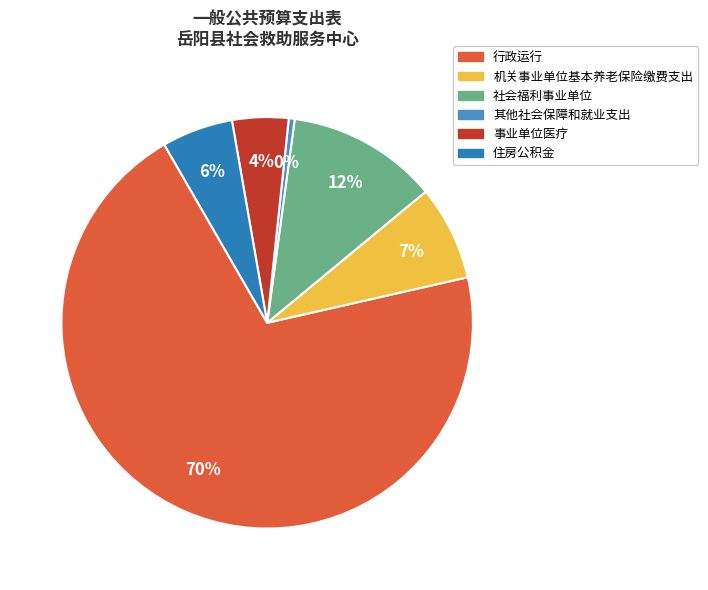

To the nearest percent, what is the difference between the largest and smallest slice percentages?

70%